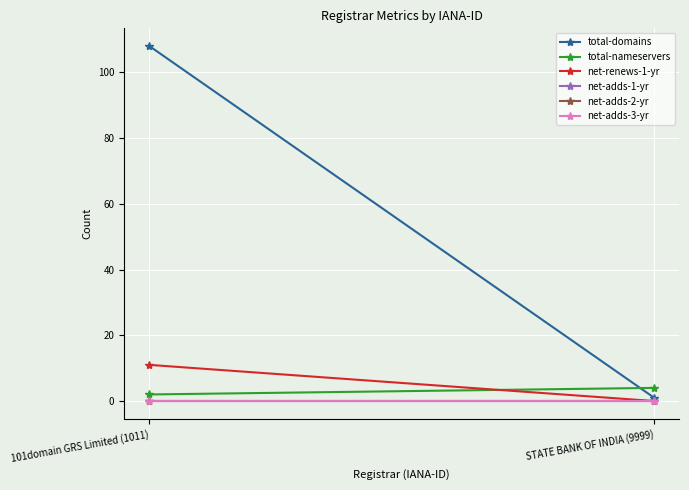

How many positive values does the net-renews-1-yr series have?

1